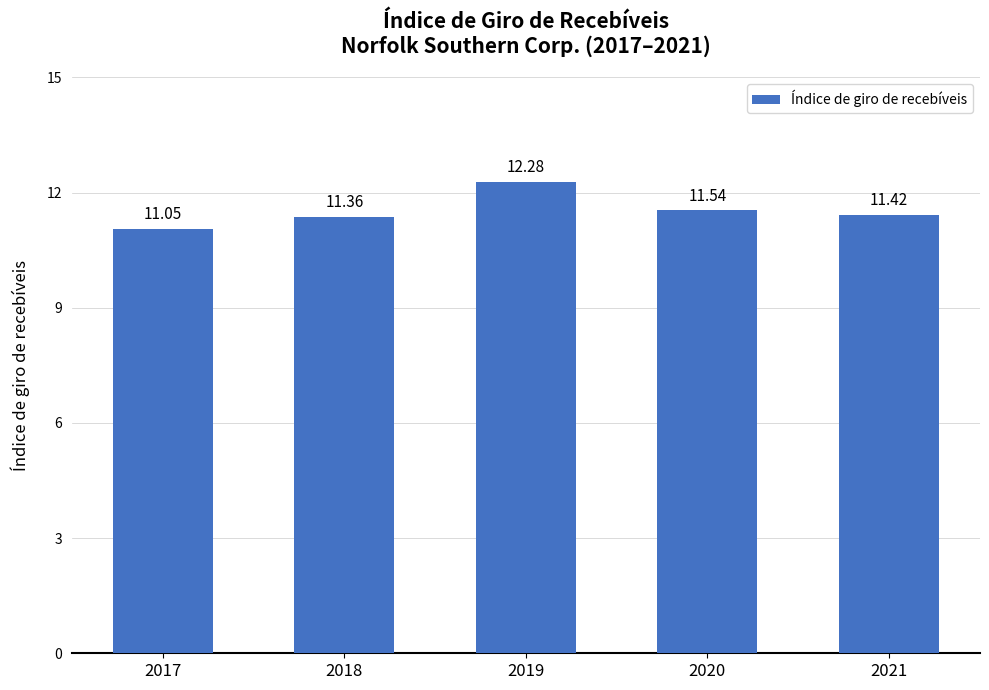

At which category does the chart reach its peak across all series?

2019